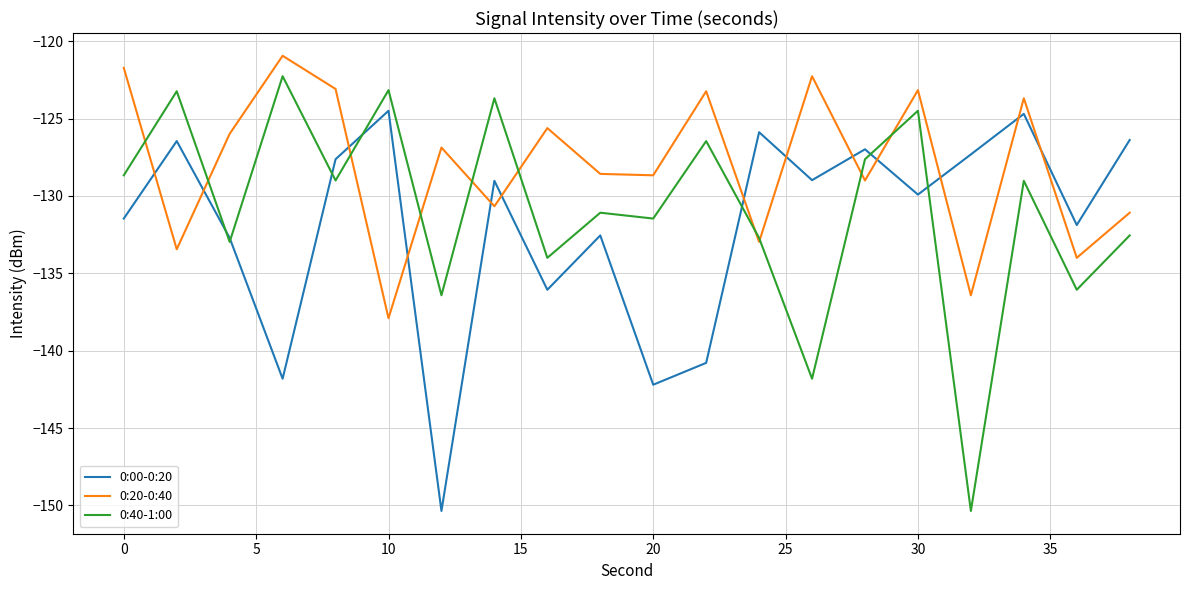

Rank the series by their maximum value, from lowest to highest.

0:00-0:20, 0:40-1:00, 0:20-0:40